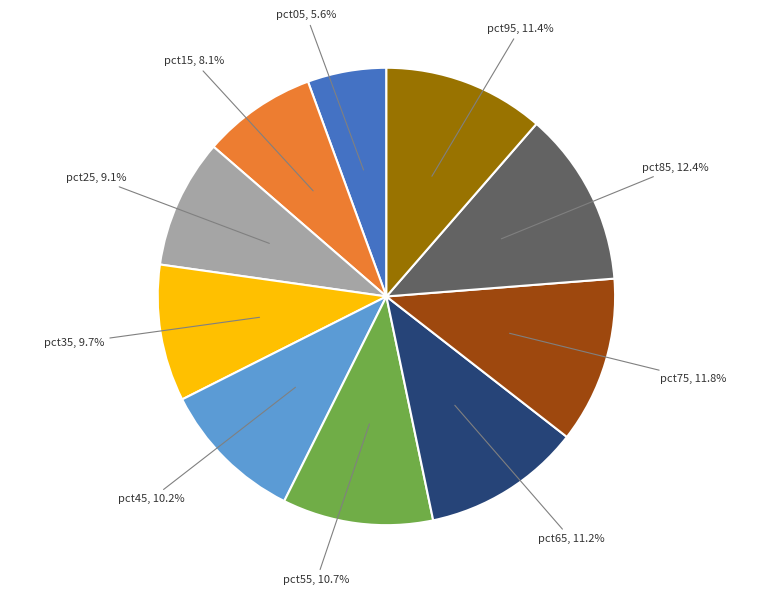

What percentage is the pct95 slice, to the nearest percent?

11%